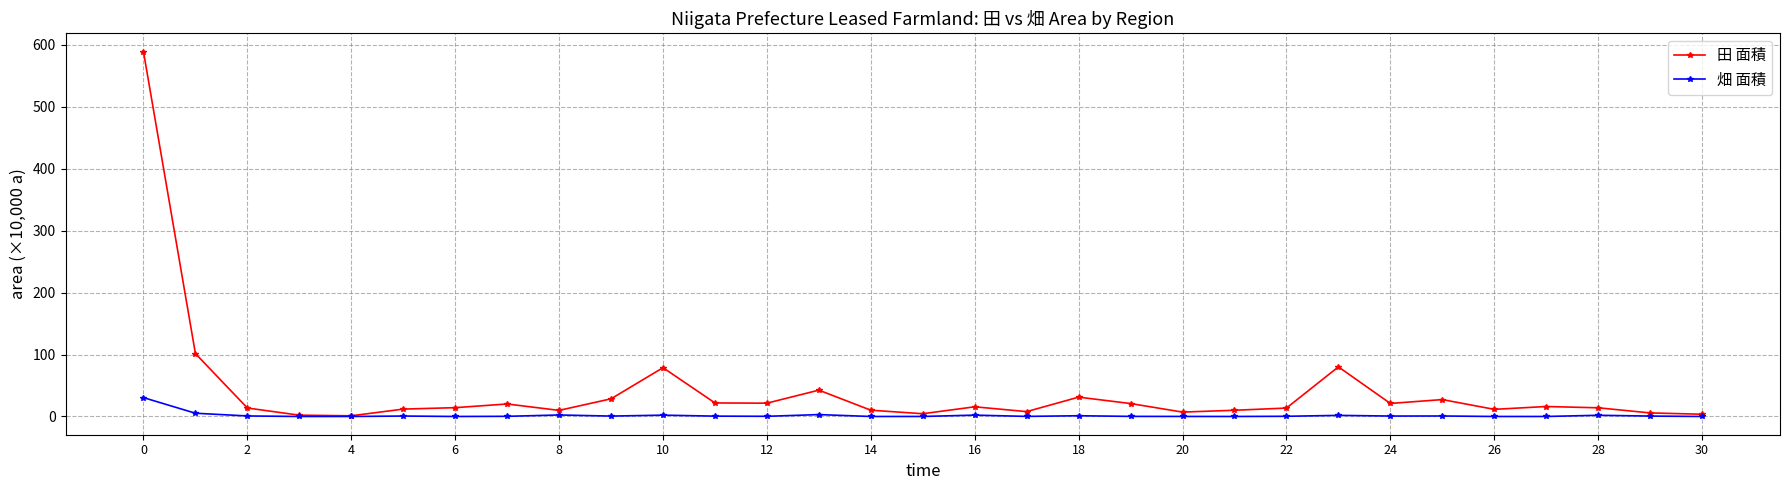

In 田 面積, how many points are lower than both neighbors (excluding endpoints)?

8